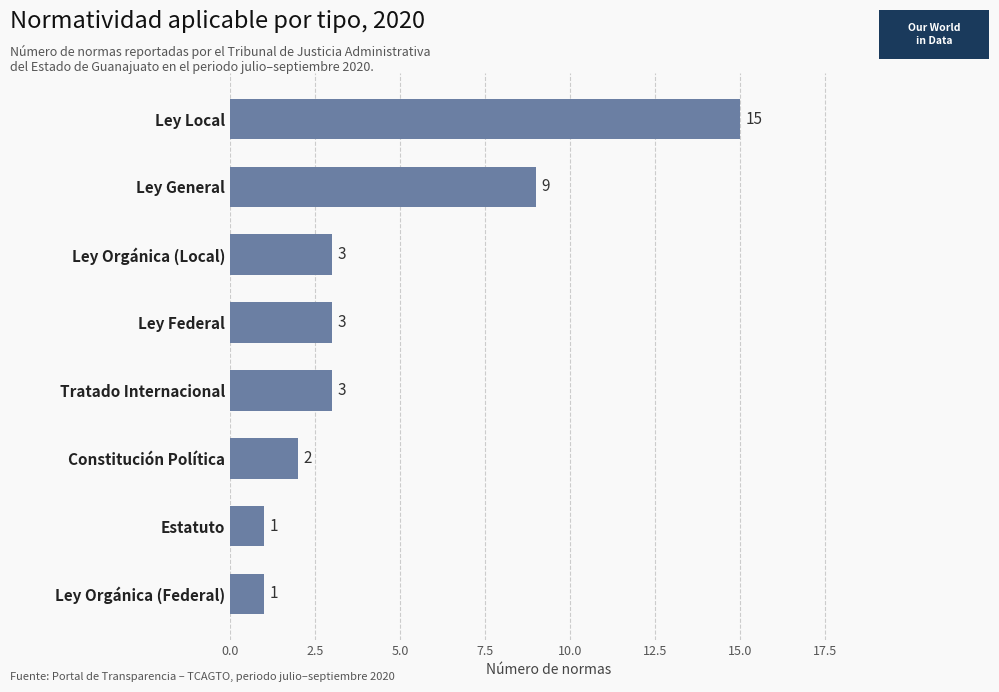

The value at Ley Orgánica (Federal) is 1. True or false?

True